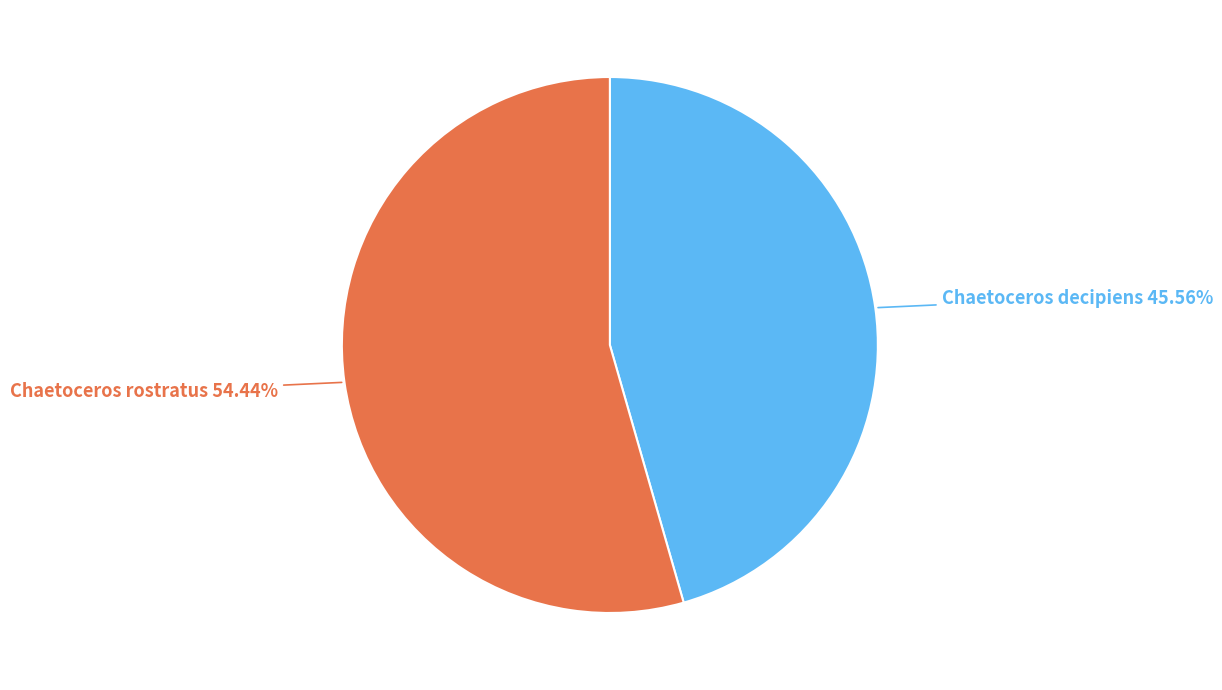

What is the smallest slice in the pie chart?

Chaetoceros decipiens